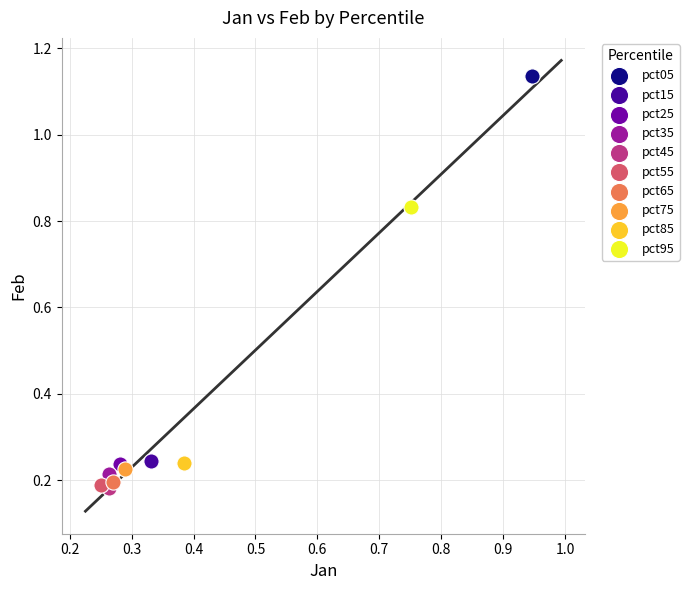

What are all the series names shown in the legend?

pct05, pct15, pct25, pct35, pct45, pct55, pct65, pct75, pct85, pct95